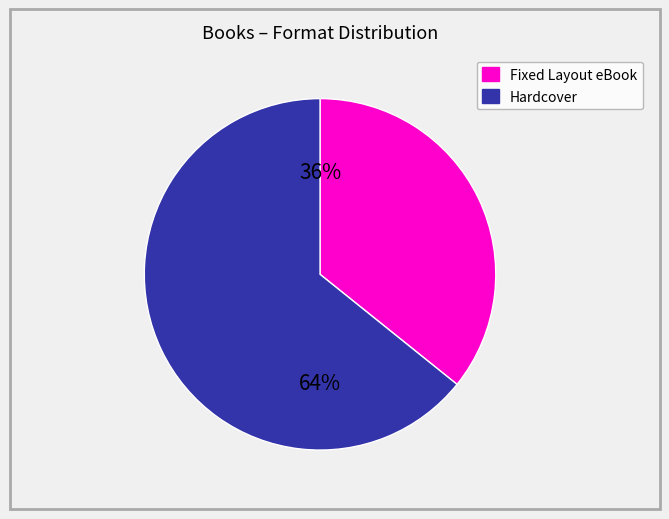

Does any single category account for the majority?

Yes